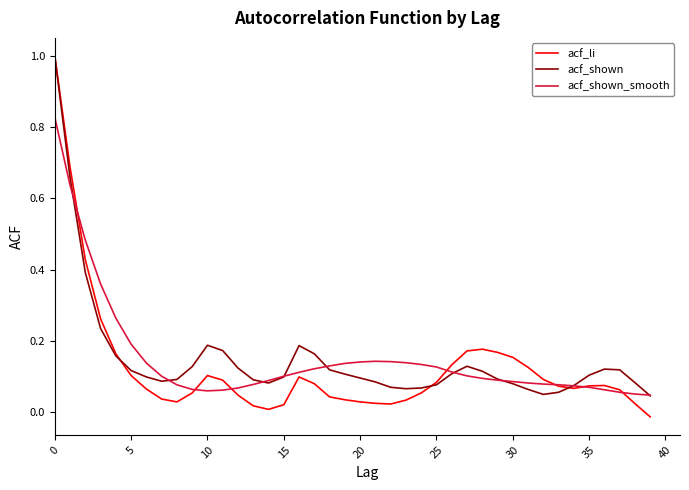

List the series in order of their peak value, highest first.

acf_li, acf_shown, acf_shown_smooth